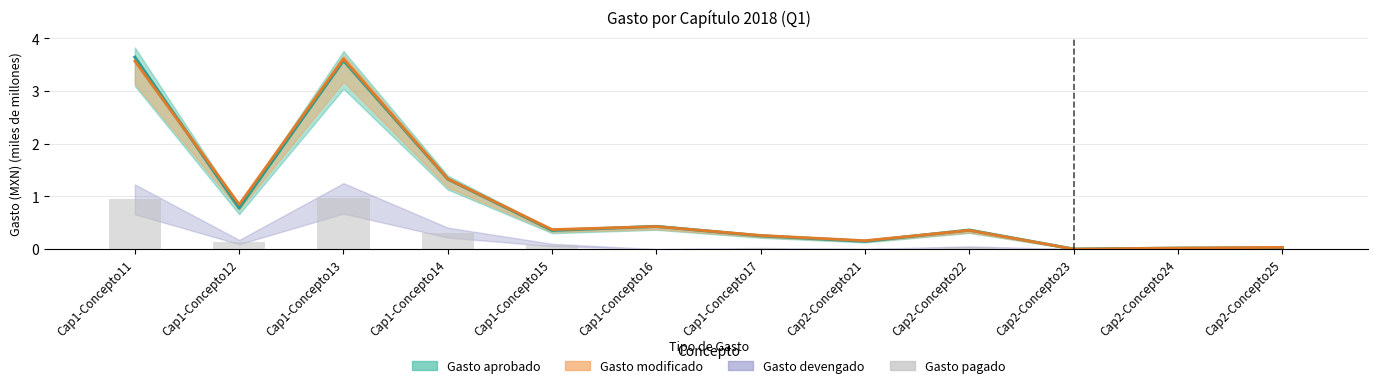

What is the label of the 12th bar from the left?

Cap2-Concepto25